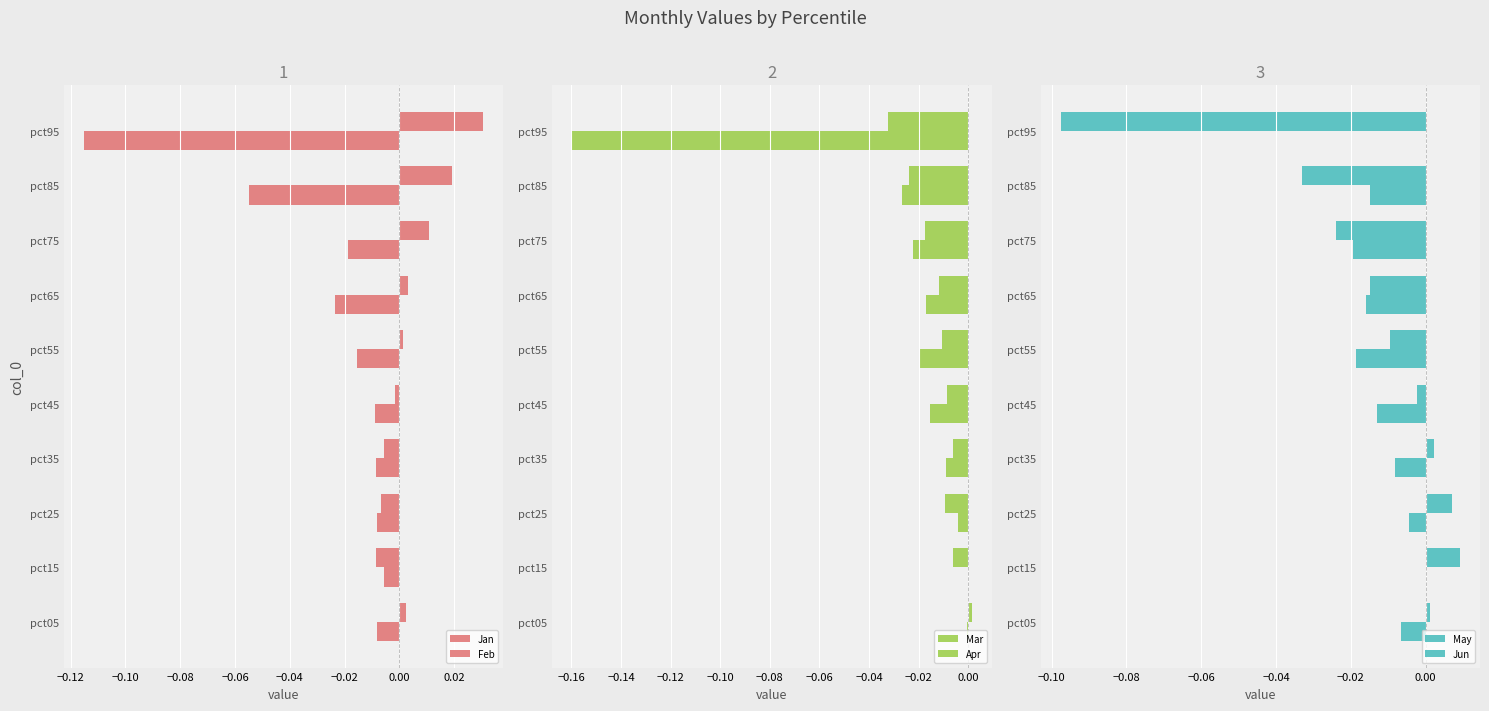

Reading right to left, what are all the values shown in this chart?

Jan: -0.1	-0.1	-0.0	-0.0	-0.0	-0.0	-0.0	-0.0	-0.0	-0.0
Feb: 0.0	0.0	0.0	0.0	0.0	-0.0	-0.0	-0.0	-0.0	0.0
Mar: -0.2	-0.0	-0.0	-0.0	-0.0	-0.0	-0.0	-0.0	0.0	-0.0
Apr: -0.0	-0.0	-0.0	-0.0	-0.0	-0.0	-0.0	-0.0	-0.0	0.0
May: 0.0	-0.0	-0.0	-0.0	-0.0	-0.0	-0.0	-0.0	0.0	-0.0
Jun: -0.1	-0.0	-0.0	-0.0	-0.0	-0.0	0.0	0.0	0.0	0.0